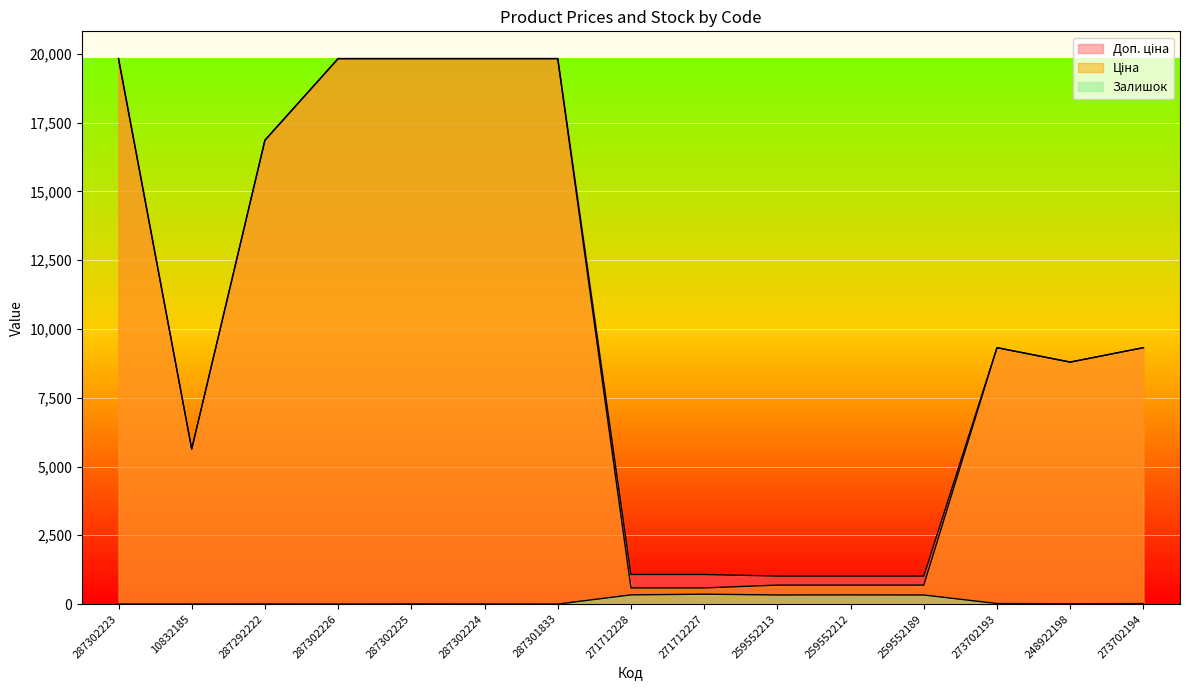

Where is Залишок nearest to the value 179?

259552189